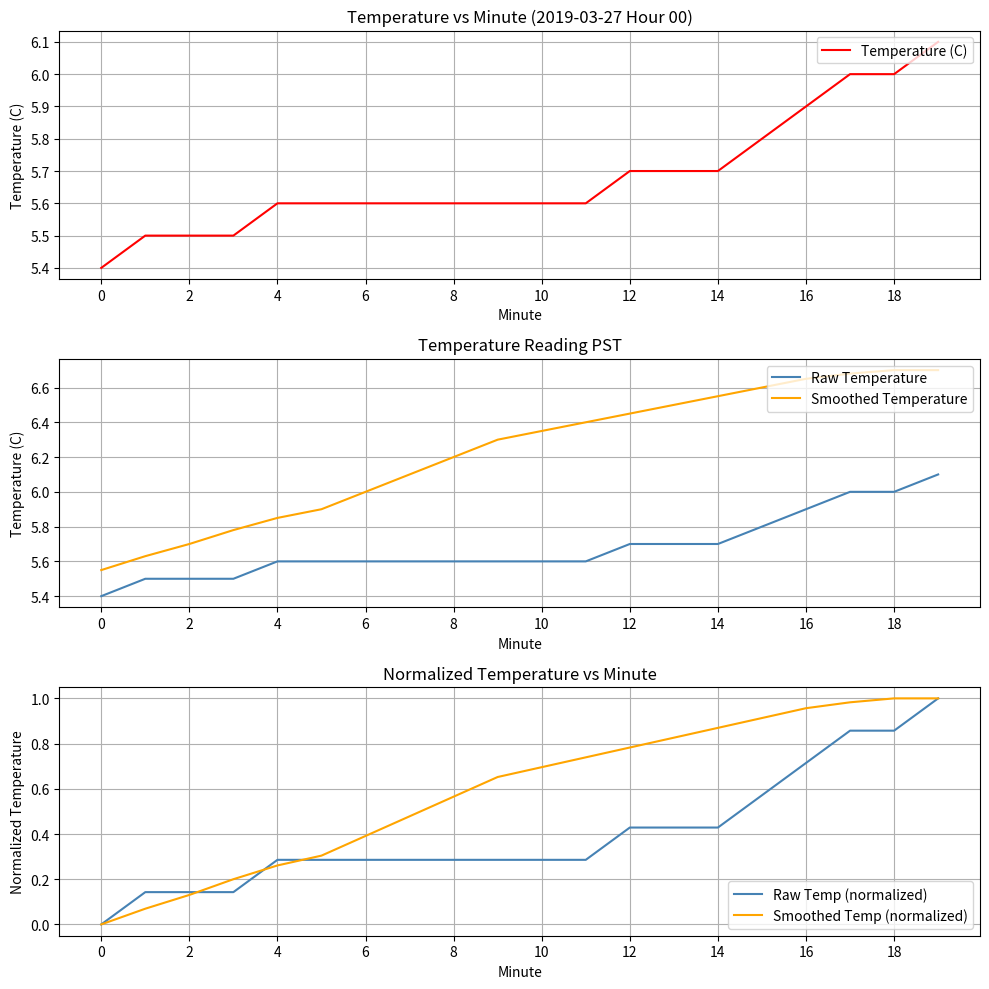

True or false: Raw Temperature and Smoothed Temperature intersect in this chart.

False